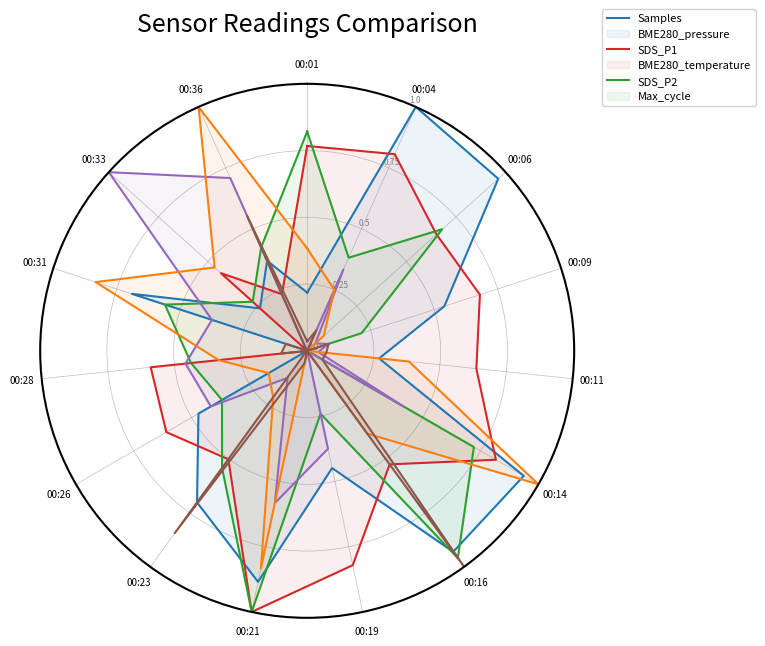

What is the sum of all BME280_temperature values?

5.0